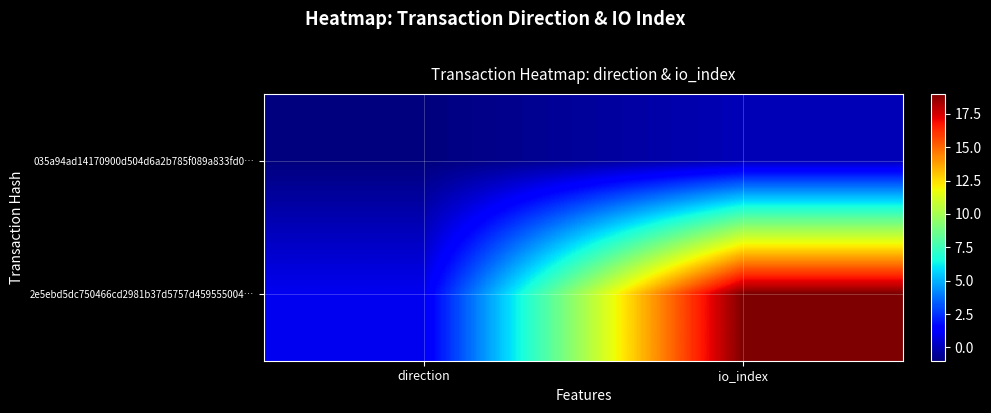

Rank the series by their maximum value, from lowest to highest.

035a94ad14170900d504d6a2b785f089a833fd0…, 2e5ebd5dc750466cd2981b37d5757d459555004…